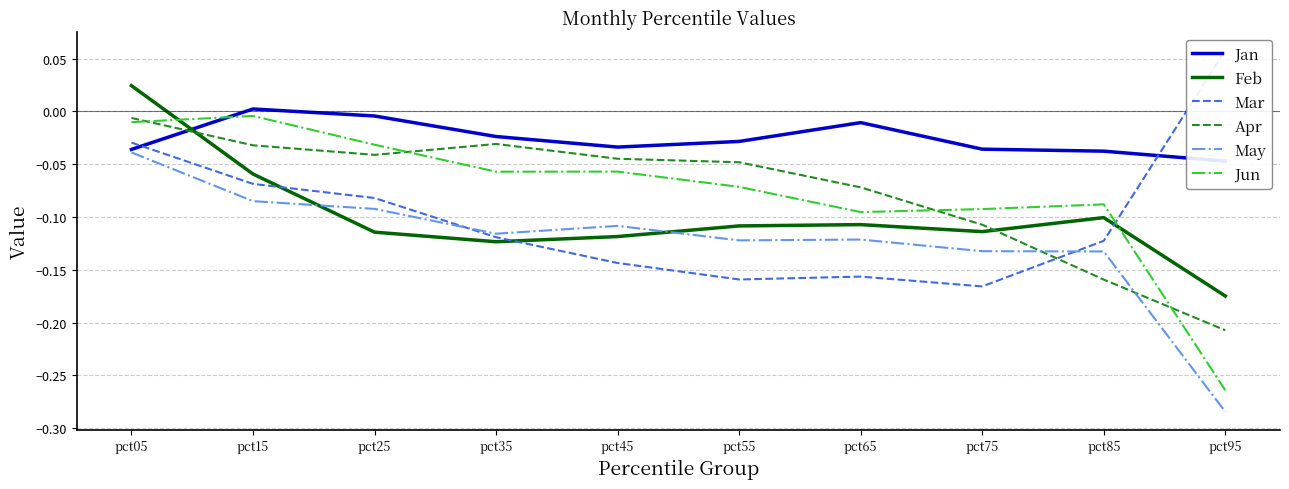

Reading left to right, transcribe all the data shown in this chart.

Jan: pct05=-0.0	pct15=0.0	pct25=-0.0	pct35=-0.0	pct45=-0.0	pct55=-0.0	pct65=-0.0	pct75=-0.0	pct85=-0.0	pct95=-0.0
Feb: pct05=0.0	pct15=-0.1	pct25=-0.1	pct35=-0.1	pct45=-0.1	pct55=-0.1	pct65=-0.1	pct75=-0.1	pct85=-0.1	pct95=-0.2
Mar: pct05=-0.0	pct15=-0.1	pct25=-0.1	pct35=-0.1	pct45=-0.1	pct55=-0.2	pct65=-0.2	pct75=-0.2	pct85=-0.1	pct95=0.1
Apr: pct05=-0.0	pct15=-0.0	pct25=-0.0	pct35=-0.0	pct45=-0.0	pct55=-0.0	pct65=-0.1	pct75=-0.1	pct85=-0.2	pct95=-0.2
May: pct05=-0.0	pct15=-0.1	pct25=-0.1	pct35=-0.1	pct45=-0.1	pct55=-0.1	pct65=-0.1	pct75=-0.1	pct85=-0.1	pct95=-0.3
Jun: pct05=-0.0	pct15=-0.0	pct25=-0.0	pct35=-0.1	pct45=-0.1	pct55=-0.1	pct65=-0.1	pct75=-0.1	pct85=-0.1	pct95=-0.3